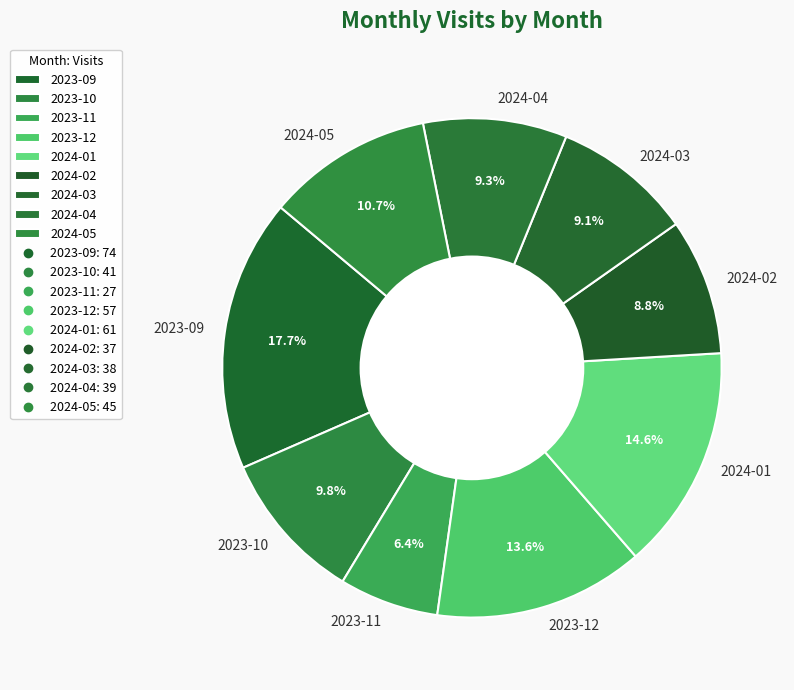

To the nearest percent, what portion does 2023-12 represent?

14%